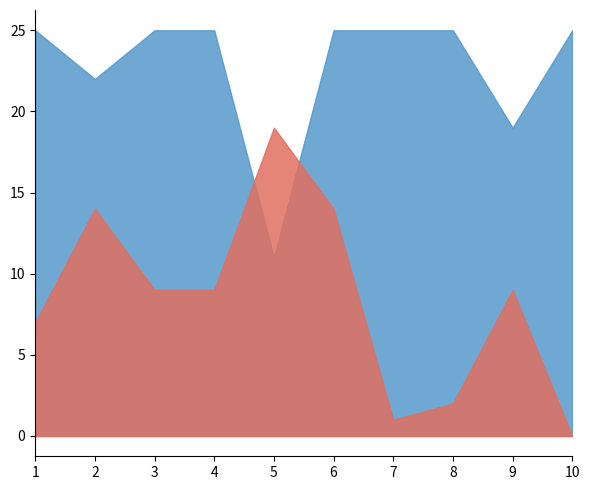

Reading left to right, extract all data points from this chart.

Score 2: 7	14	9	9	19	14	1	2	9	0
Score 1: 25	22	25	25	11	25	25	25	19	25